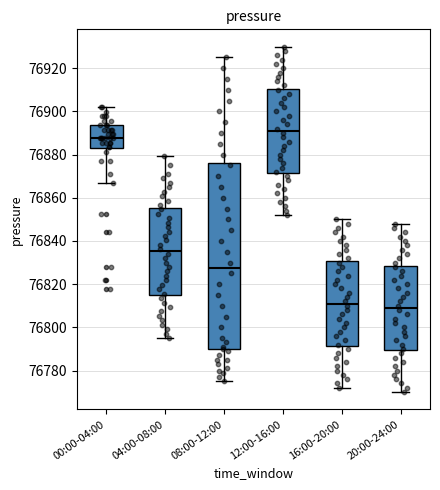

Reading left to right, transcribe this box plot: for each box, give where its median line is, the range the box spans, and where its two whiskers end, as read against the y-axis. The values are not printed on the chart, so give them approximately, as read against the axis.

00:00-04:00: median 76888, box 76882 to 76894, whiskers 76866 to 76902
04:00-08:00: median 76836, box 76816 to 76856, whiskers 76796 to 76880
08:00-12:00: median 76828, box 76790 to 76876, whiskers 76776 to 76926
12:00-16:00: median 76892, box 76872 to 76910, whiskers 76852 to 76930
16:00-20:00: median 76812, box 76792 to 76830, whiskers 76772 to 76850
20:00-24:00: median 76810, box 76790 to 76828, whiskers 76770 to 76848